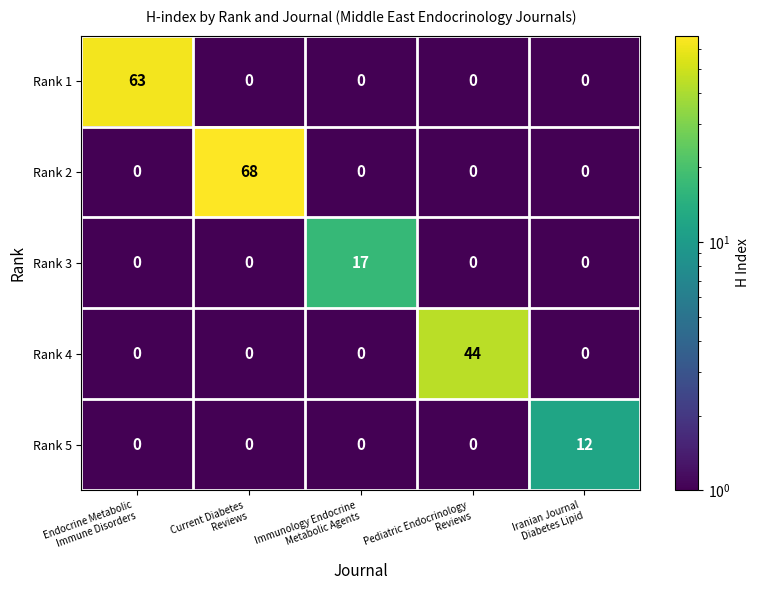

How many series are shown in this chart?

5